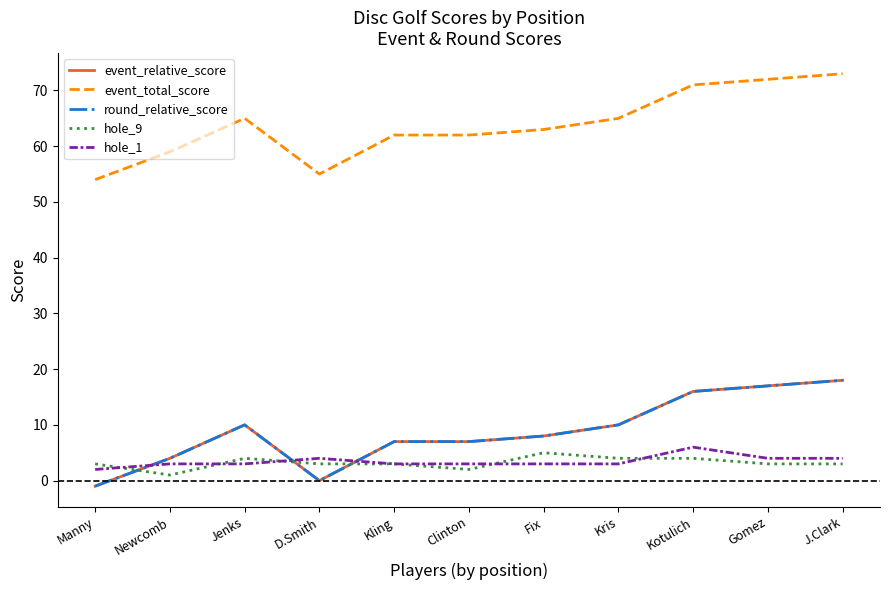

Reading left to right, what are all the values shown in this chart?

event_relative_score: -1	4	10	0	7	7	8	10	16	17	18
event_total_score: 54	59	65	55	62	62	63	65	71	72	73
round_relative_score: -1	4	10	0	7	7	8	10	16	17	18
hole_9: 3	1	4	3	3	2	5	4	4	3	3
hole_1: 2	3	3	4	3	3	3	3	6	4	4